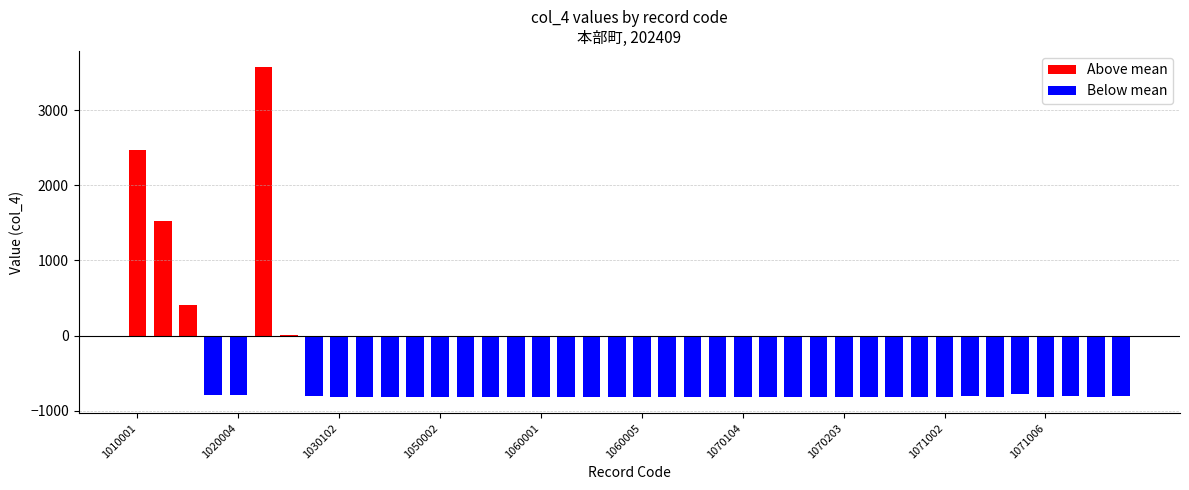

How many distinct data groups are displayed?

1